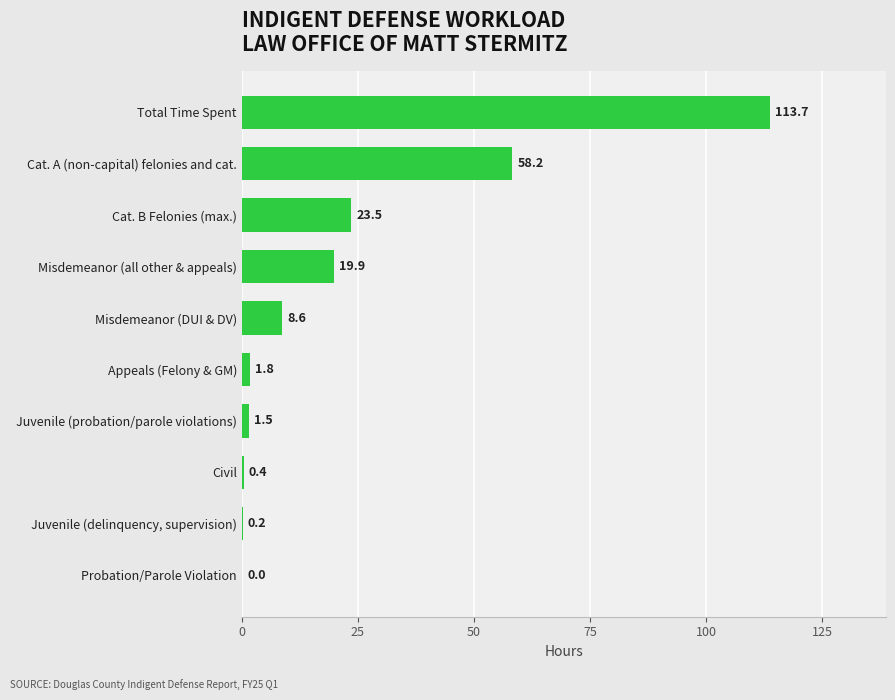

What is the maximum value shown in the chart?

113.7